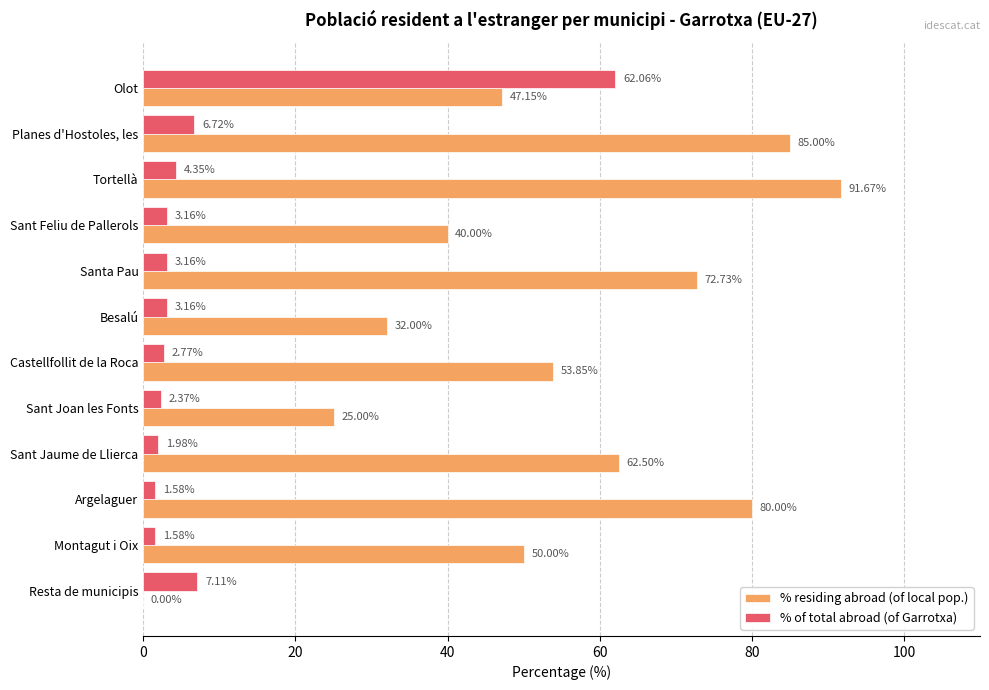

At which category is the sum across all series the highest?

Olot